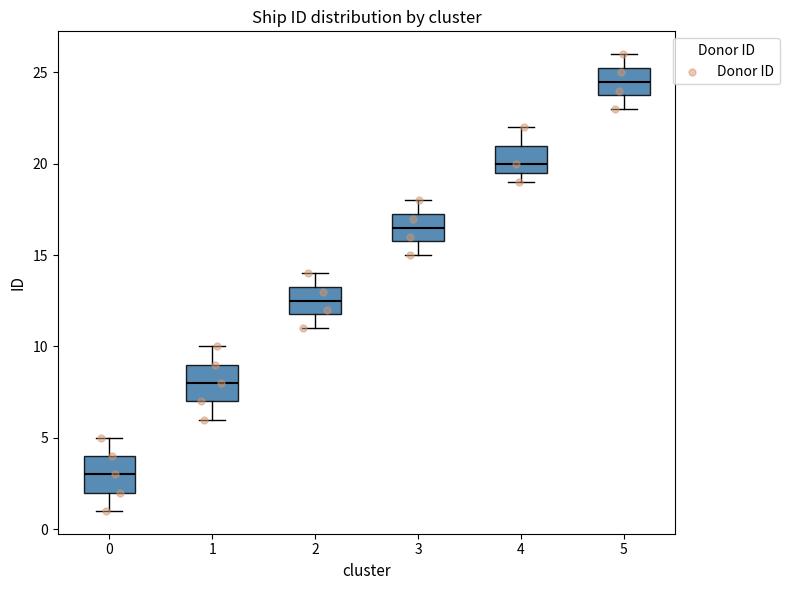

Which box has the lowest median line?

0